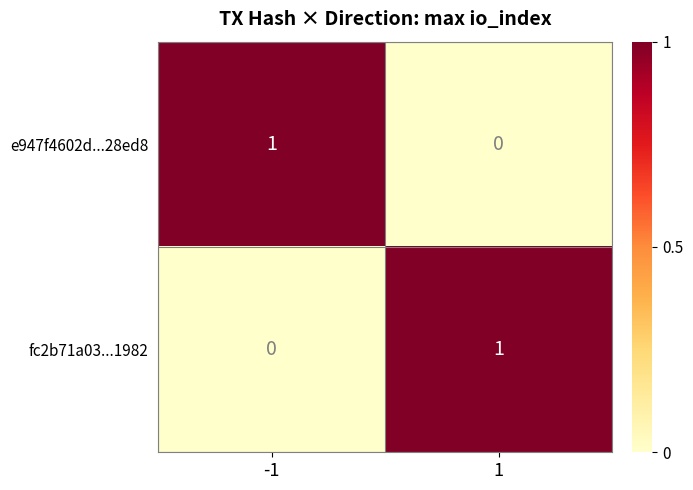

How many categories are shown in the chart?

2